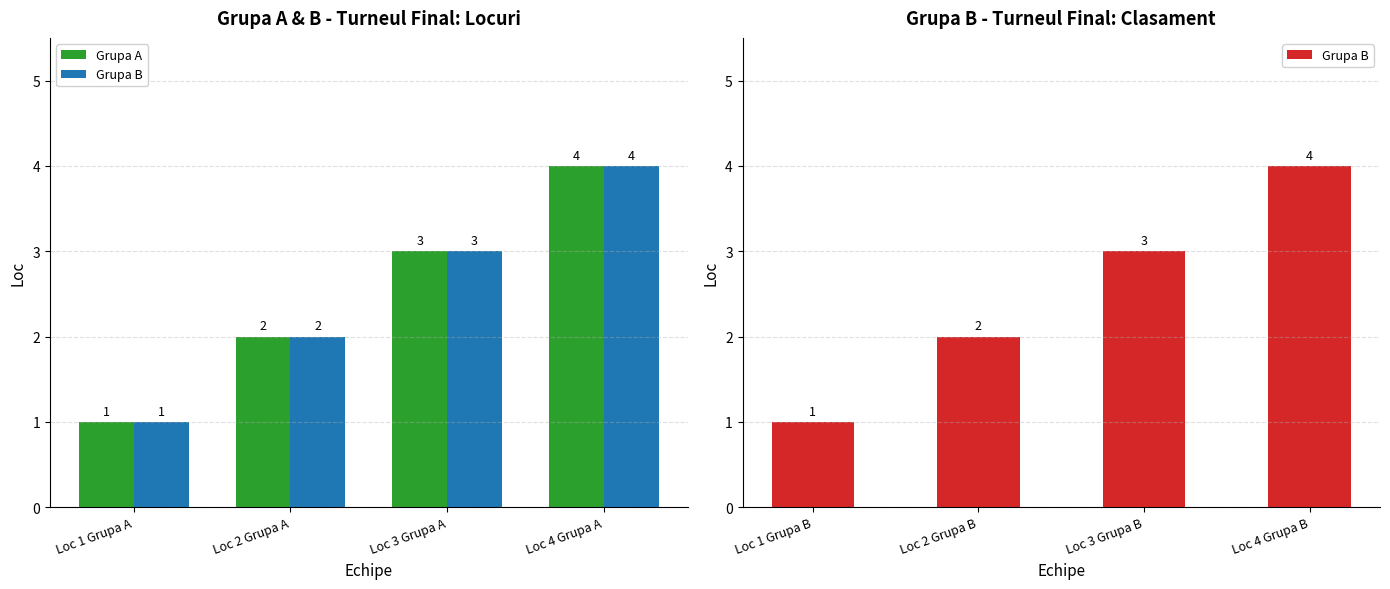

Are the bars horizontal?

No